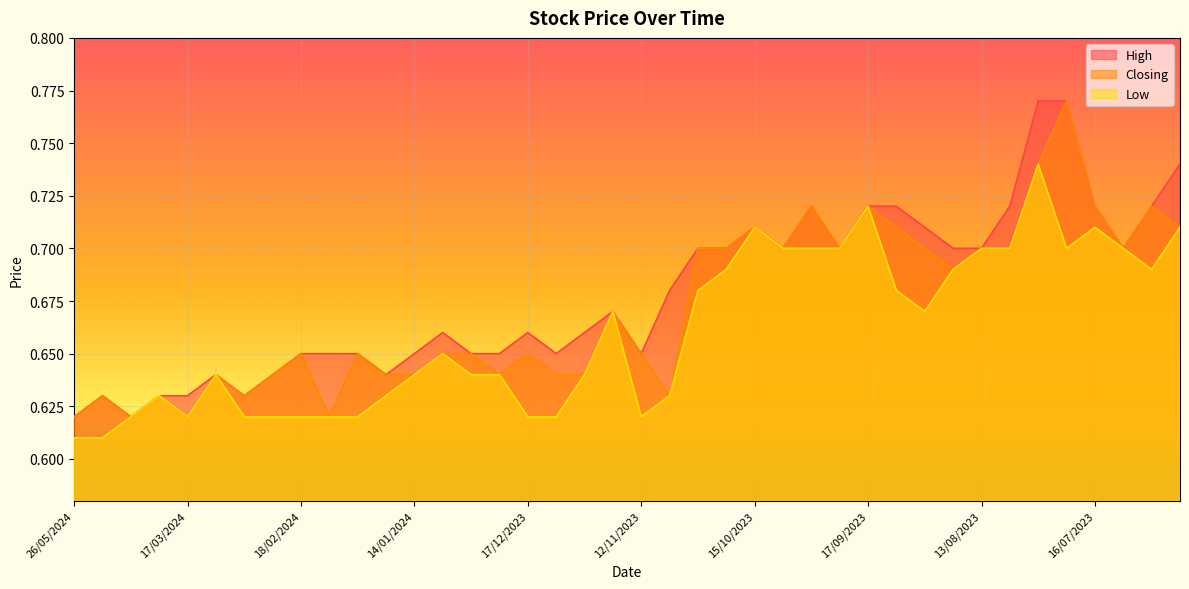

Rank the categories by Closing value from highest to lowest.

23/07/2023, 30/07/2023, 01/10/2023, 17/09/2023, 16/07/2023, 02/07/2023, 15/10/2023, 10/09/2023, 25/06/2023, 29/10/2023, 22/10/2023, 08/10/2023, 24/09/2023, 03/09/2023, 13/08/2023, 06/08/2023, 09/07/2023, 27/08/2023, 19/11/2023, 18/02/2024, 04/02/2024, 07/01/2024, 31/12/2023, 17/12/2023, 12/11/2023, 10/03/2024, 25/02/2024, 28/01/2024, 14/01/2024, 24/12/2023, 10/12/2023, 03/12/2023, 14/04/2024, 24/03/2024, 03/03/2024, 05/11/2023, 26/05/2024, 31/03/2024, 17/03/2024, 11/02/2024